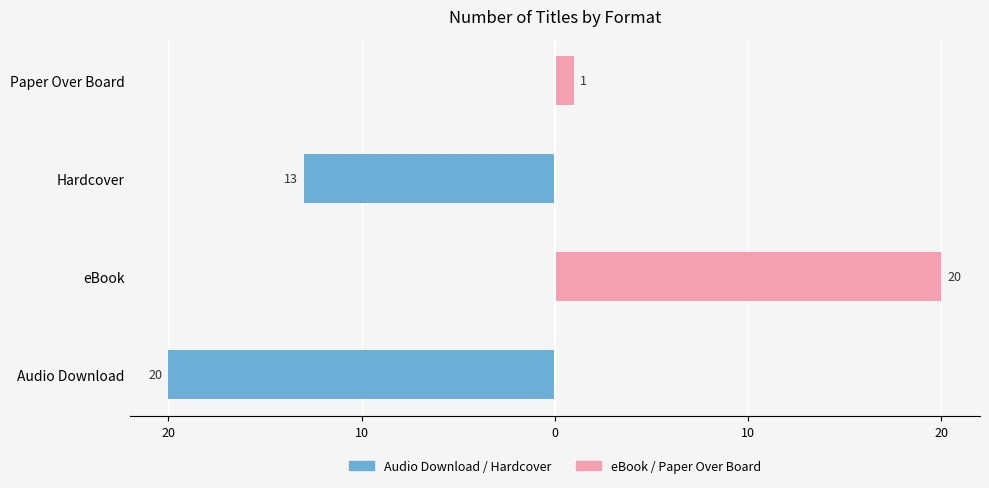

What are all the series names shown in the legend?

Audio Download / Hardcover, eBook / Paper Over Board